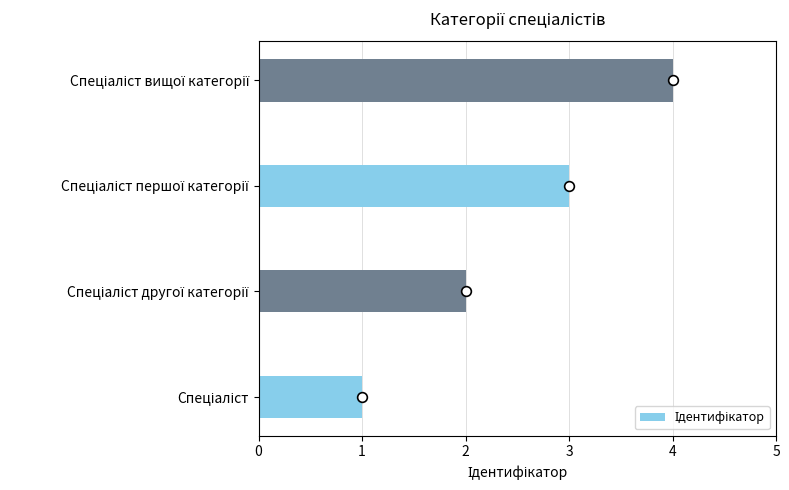

What is the greatest value displayed?

4